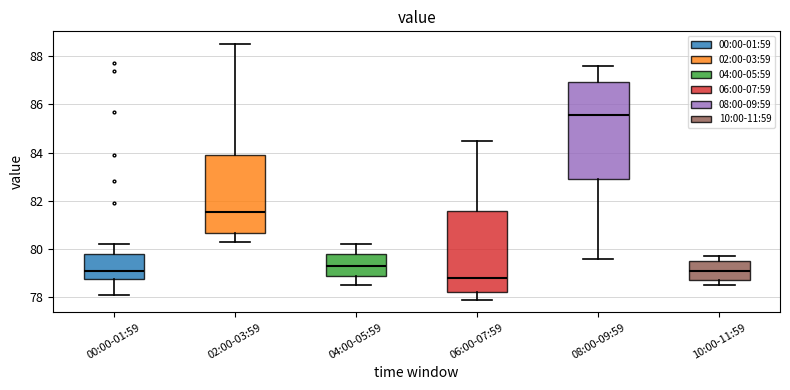

Reading left to right, transcribe this box plot: for each box, give where its median line is, the range the box spans, and where its two whiskers end, as read against the y-axis. The values are not printed on the chart, so give them approximately, as read against the axis.

00:00-01:59: median 79.2, box 78.8 to 79.8, whiskers 78.2 to 80.2
02:00-03:59: median 81.6, box 80.6 to 84.0, whiskers 80.4 to 88.6
04:00-05:59: median 79.4, box 78.8 to 79.8, whiskers 78.6 to 80.2
06:00-07:59: median 78.8, box 78.2 to 81.6, whiskers 78.0 to 84.6
08:00-09:59: median 85.6, box 83.0 to 87.0, whiskers 79.6 to 87.6
10:00-11:59: median 79.2, box 78.8 to 79.6, whiskers 78.6 to 79.8